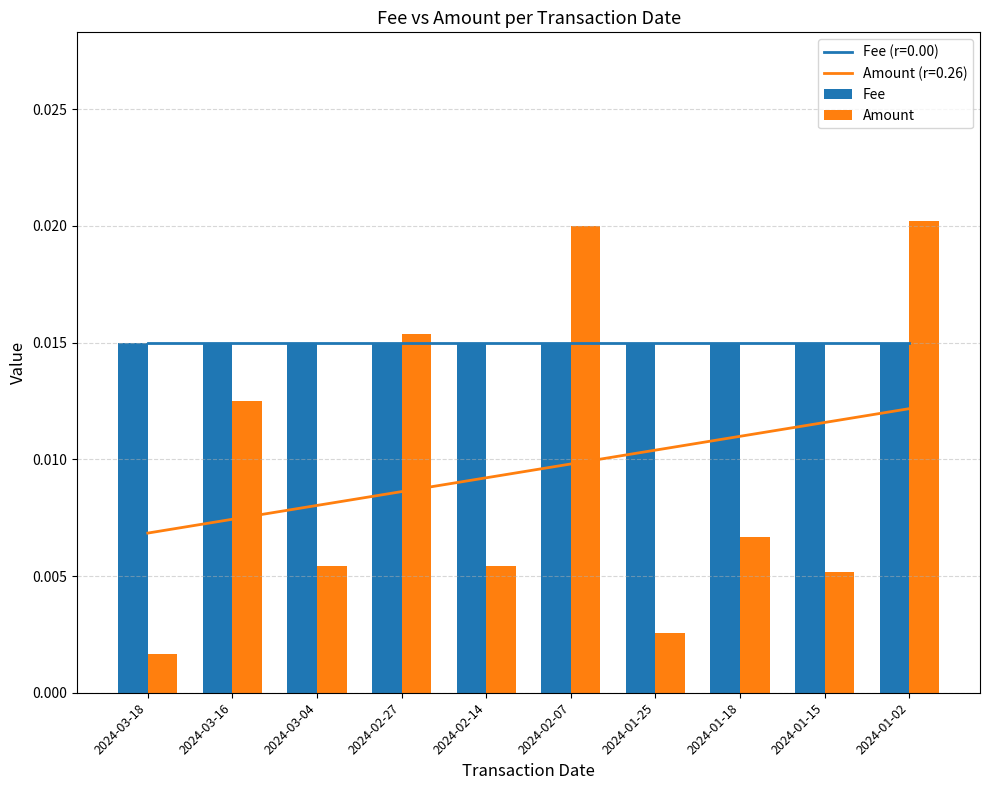

Which category has the lowest value across all series?

2024-03-18